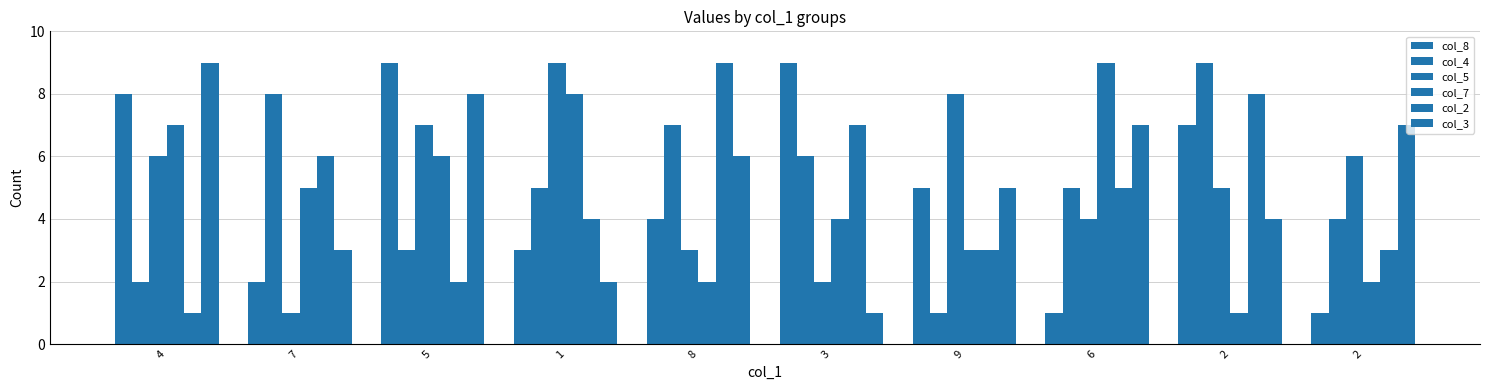

Which series has the widest spread of values?

col_8